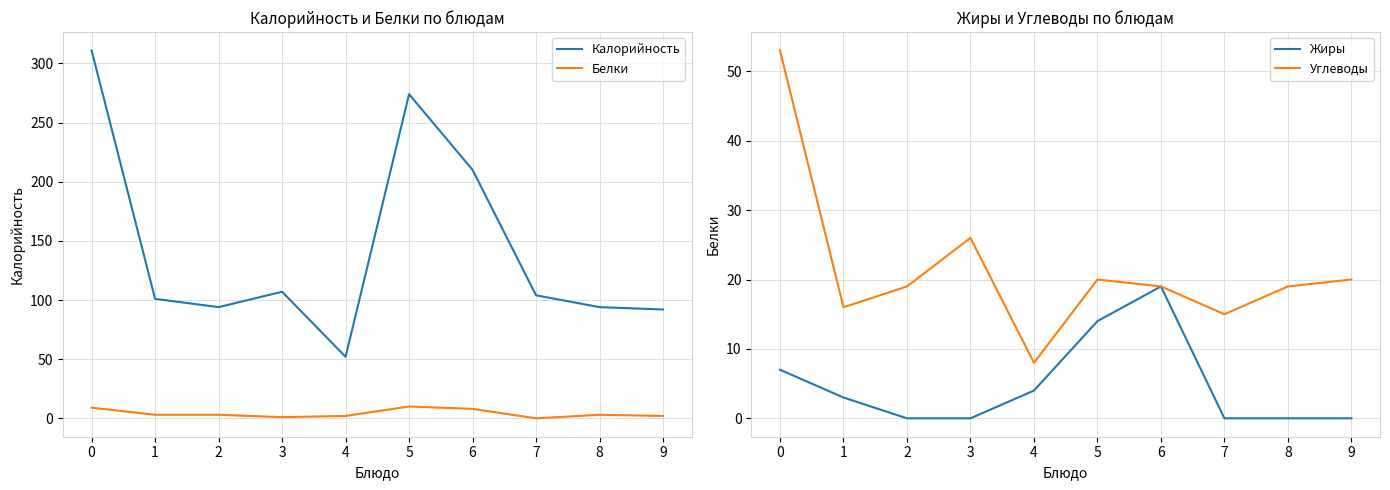

Where is Белки nearest to the value 5?

1